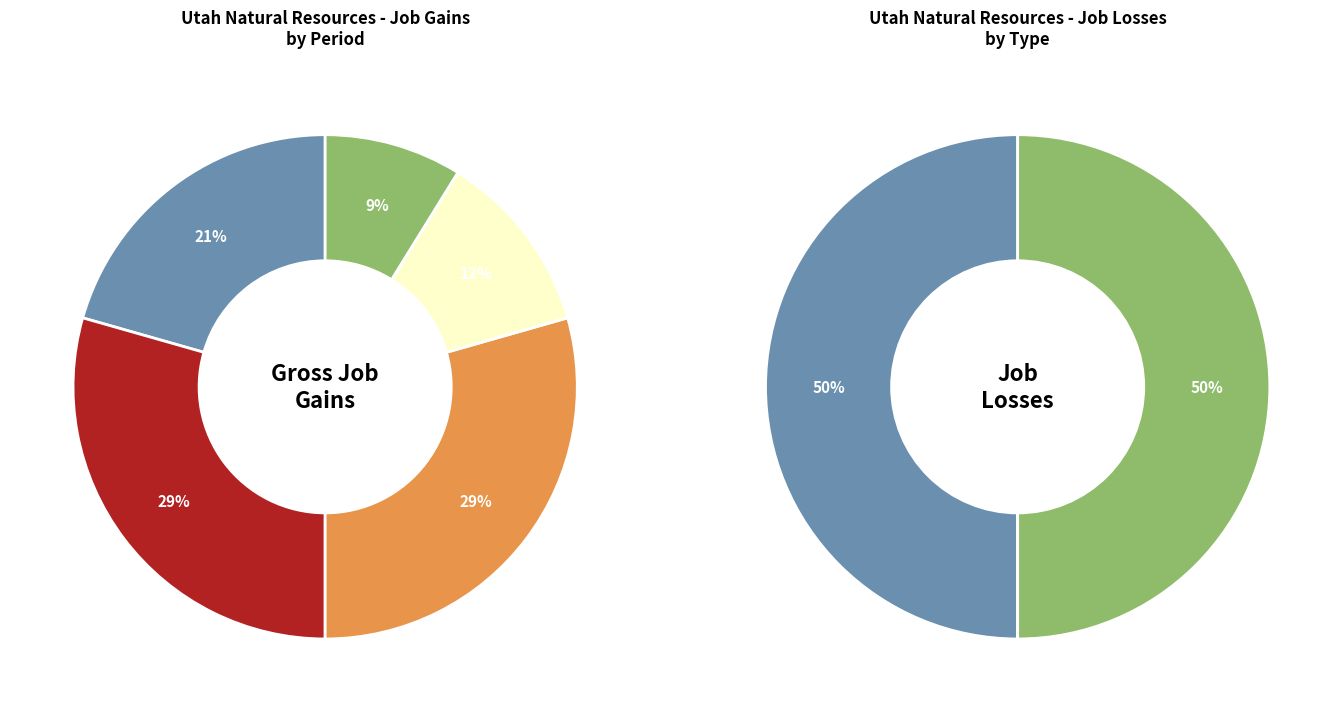

Does 1997 represent more than half of the total?

No